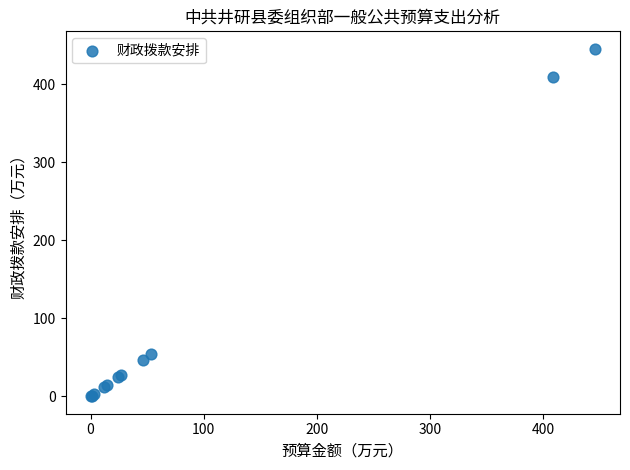

What Y value in the scatter plot is closest to 222?

53.8